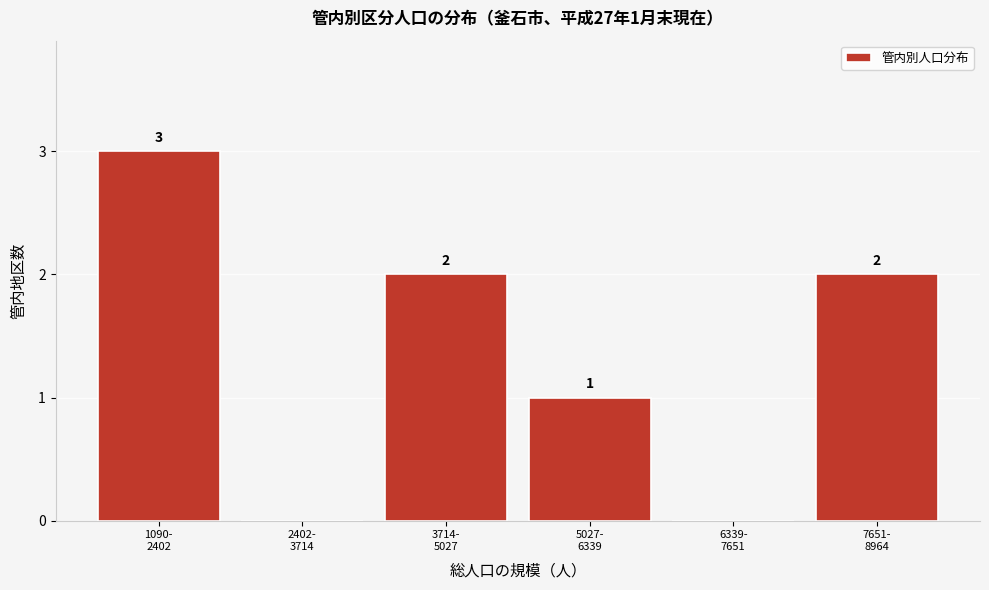

What is the sum of all values?

8